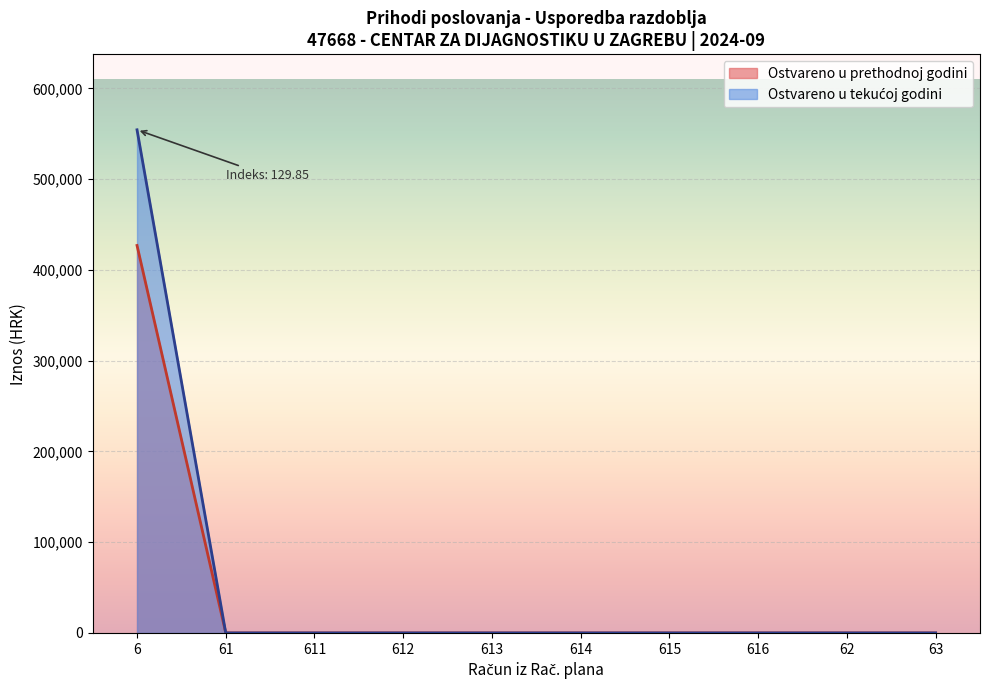

Is it true that Ostvareno u izvještajnom razdoblju tekuće godine equals 0.0 at 612?

True